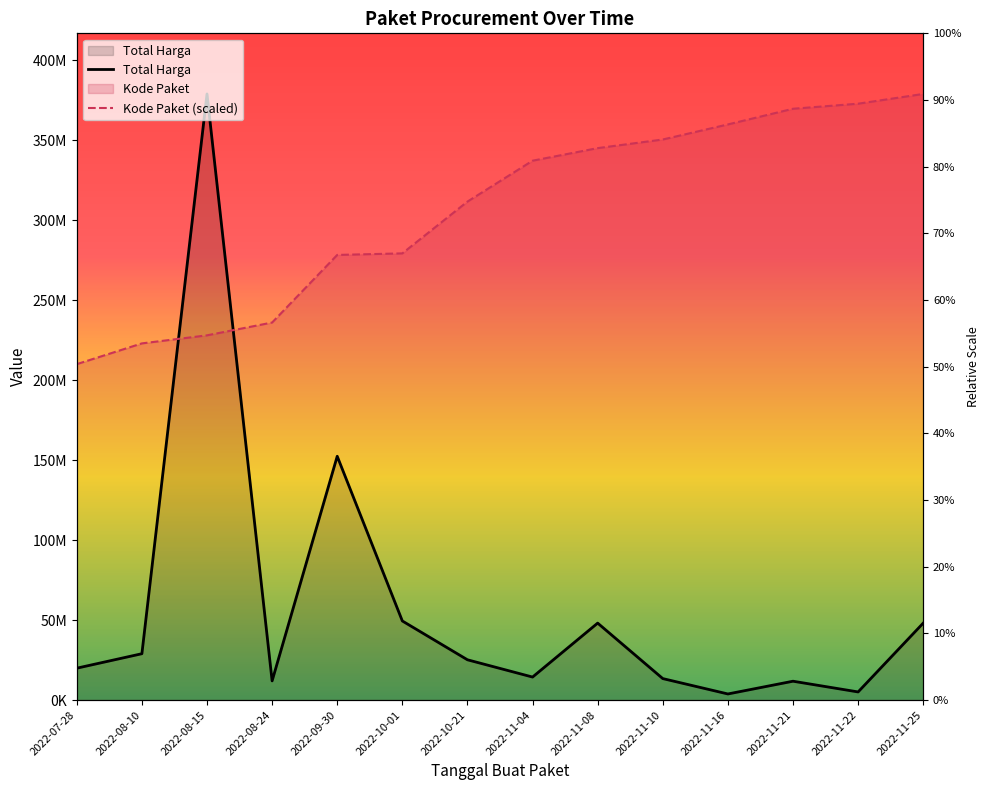

Between 2022-11-08 and 2022-11-04, which is larger?

2022-11-08